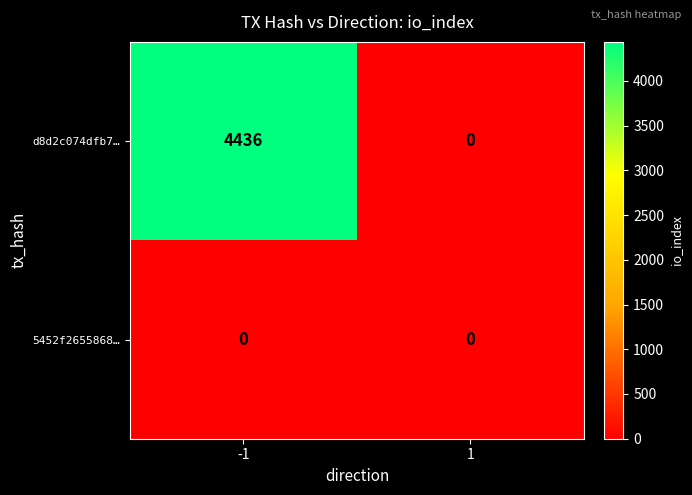

Is the value of 5452f2655868… at 1 greater than the value of d8d2c074dfb7… at -1?

No